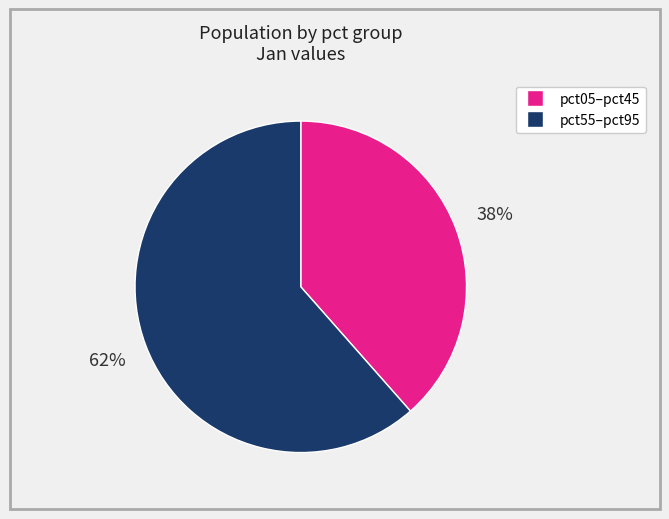

Is there any slice that represents more than half of the pie?

Yes